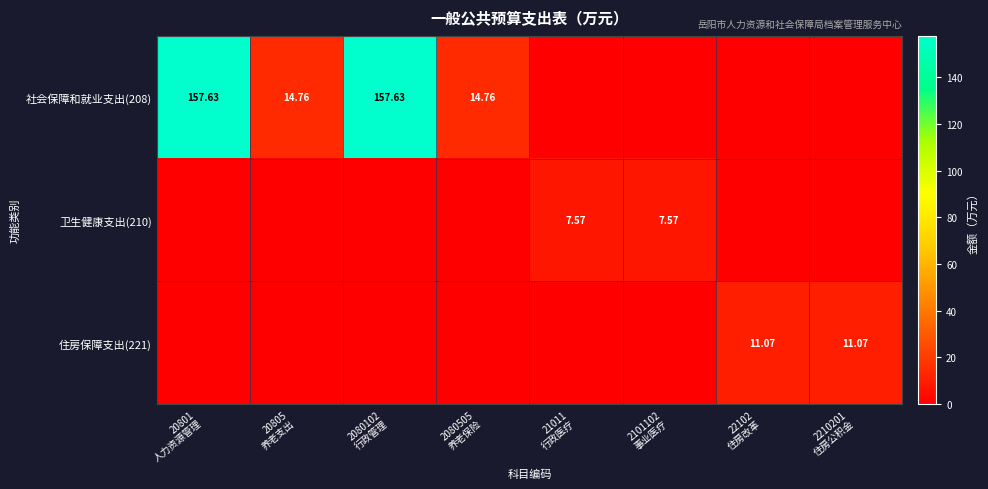

The value of 社会保障和就业支出(208) at 2080505 养老保险 is 14.8. True or false?

True